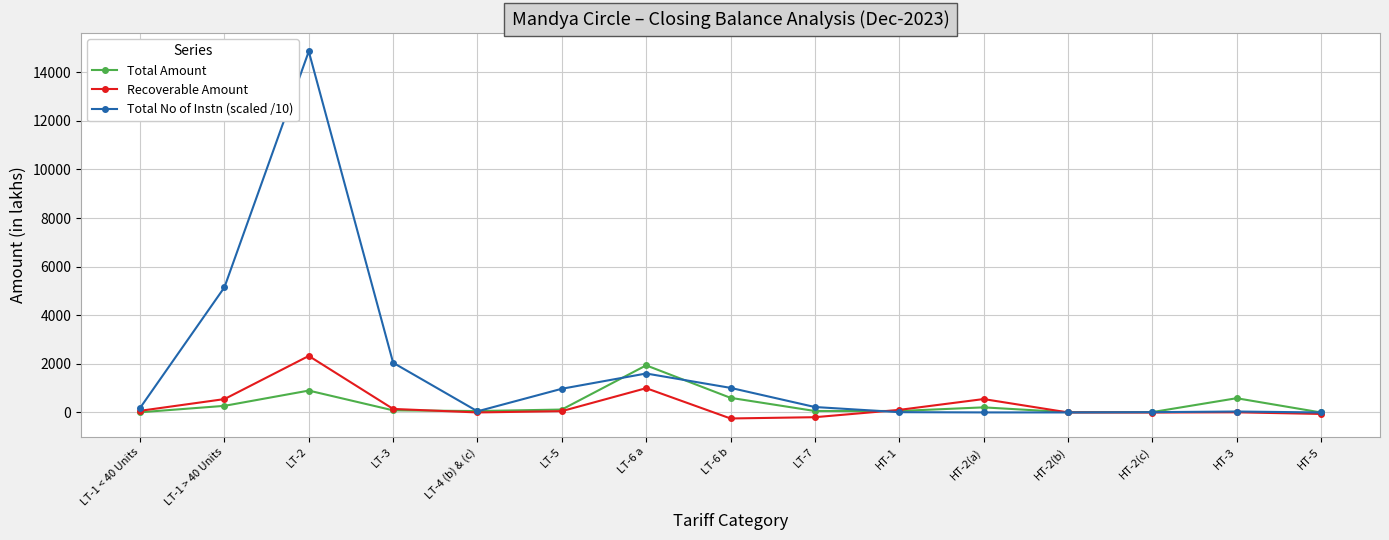

What is the value of the Recoverable Amount point at the 5th from the left?

0.8